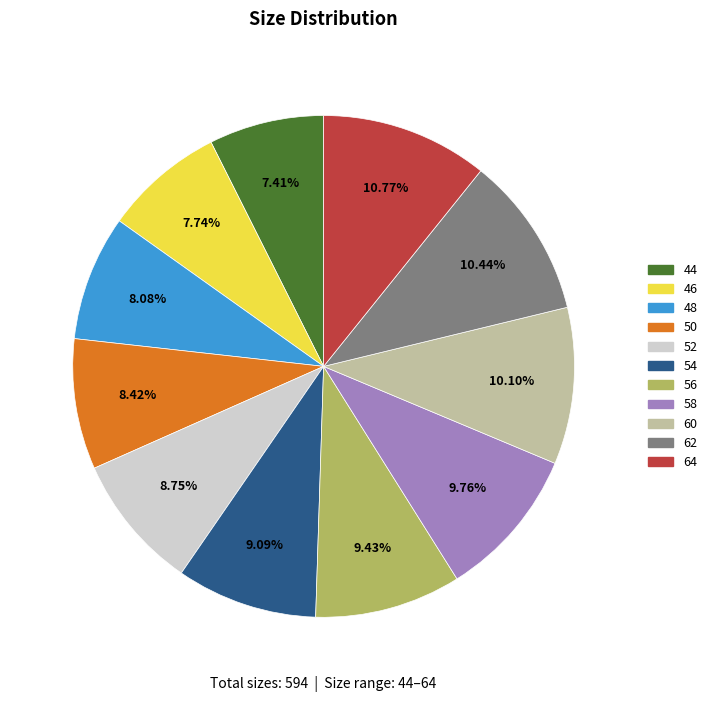

Does 56 represent more than half of the total?

No